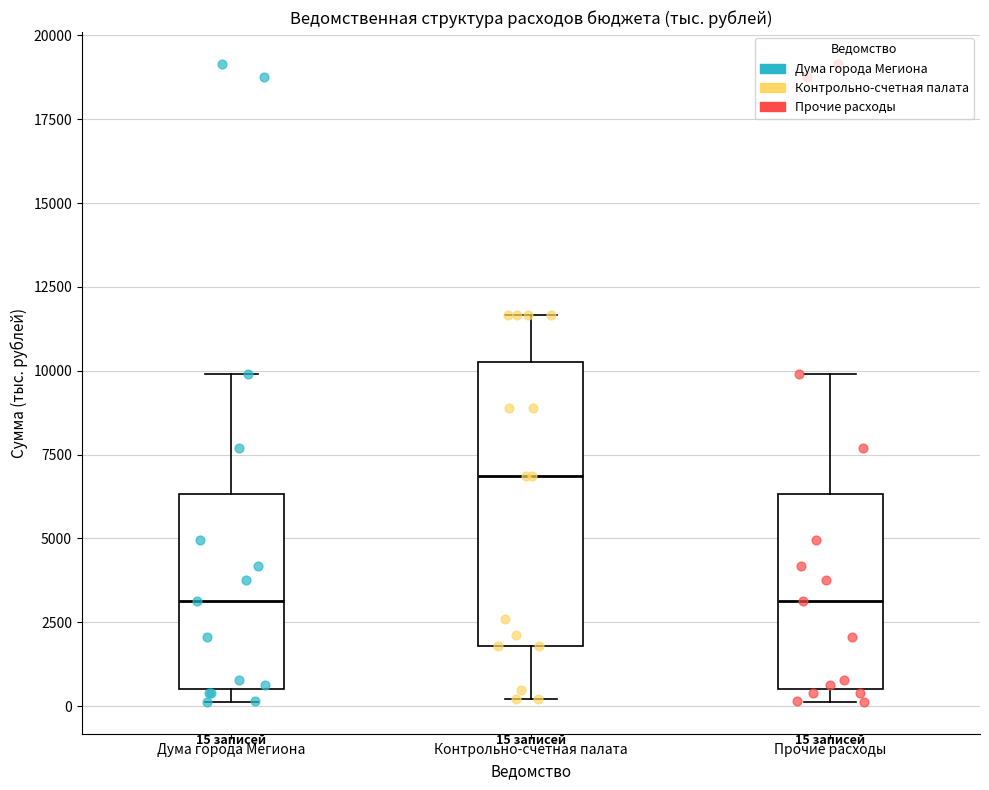

Which box is the tallest, from its lower edge to its upper edge?

Контрольно-счетная палата